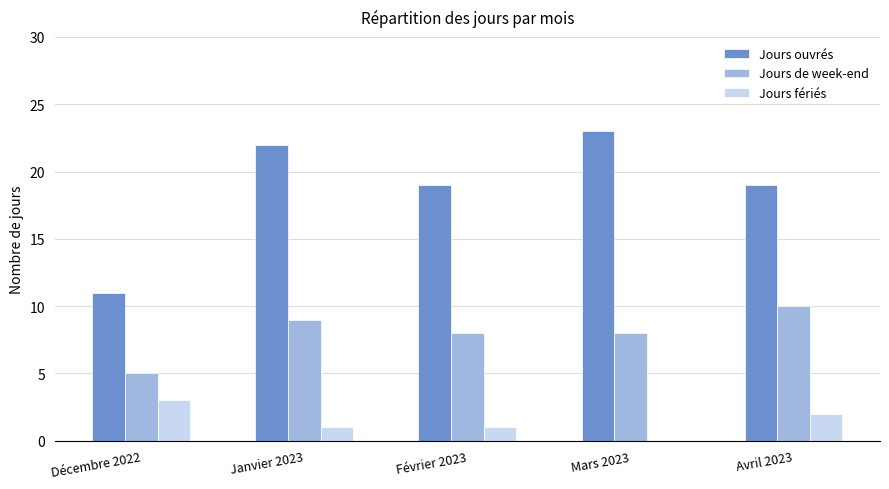

What is the total value across all series at Décembre 2022?

19